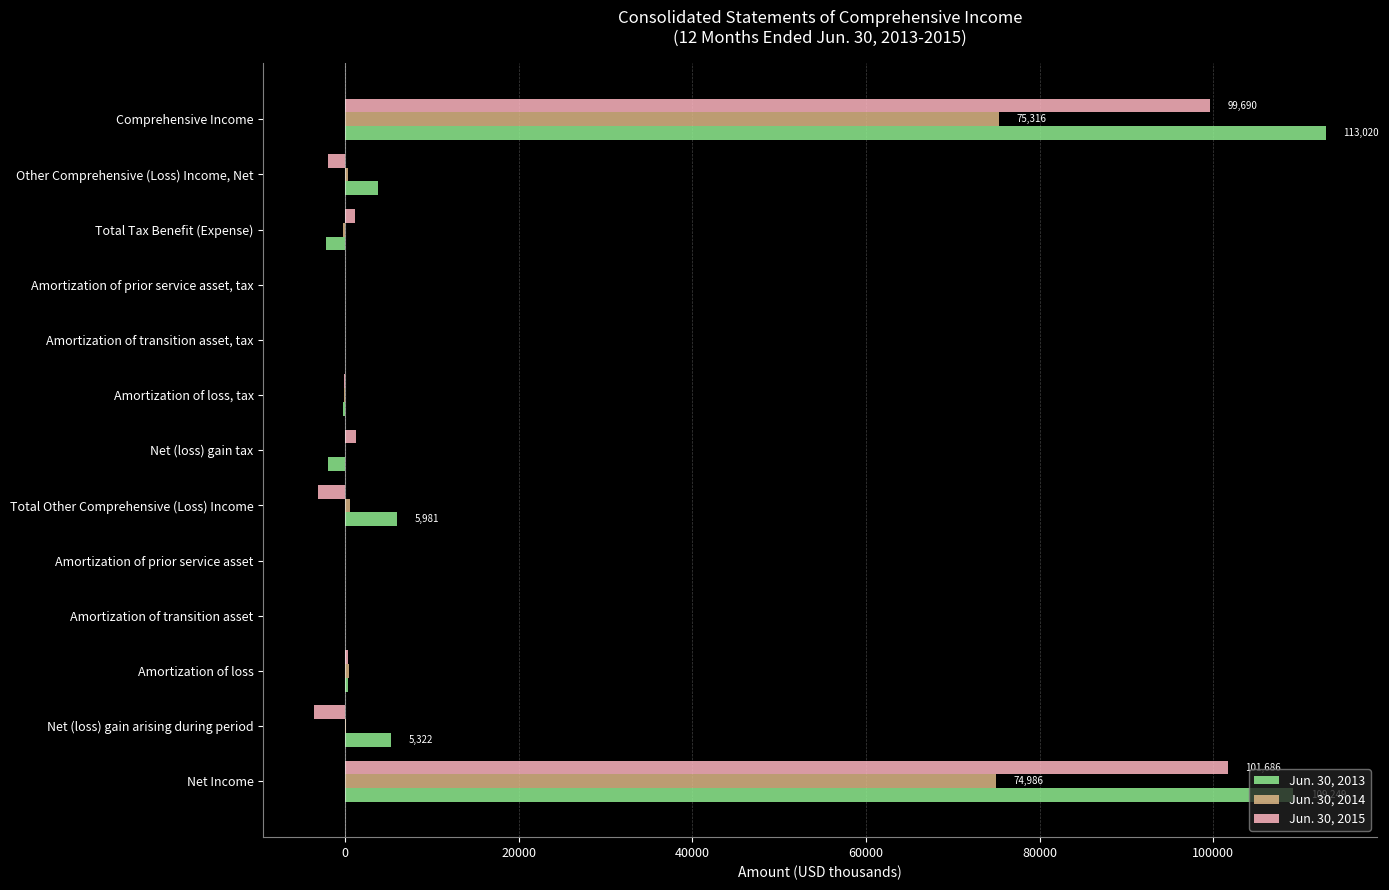

What is the maximum value shown in the chart?

113020